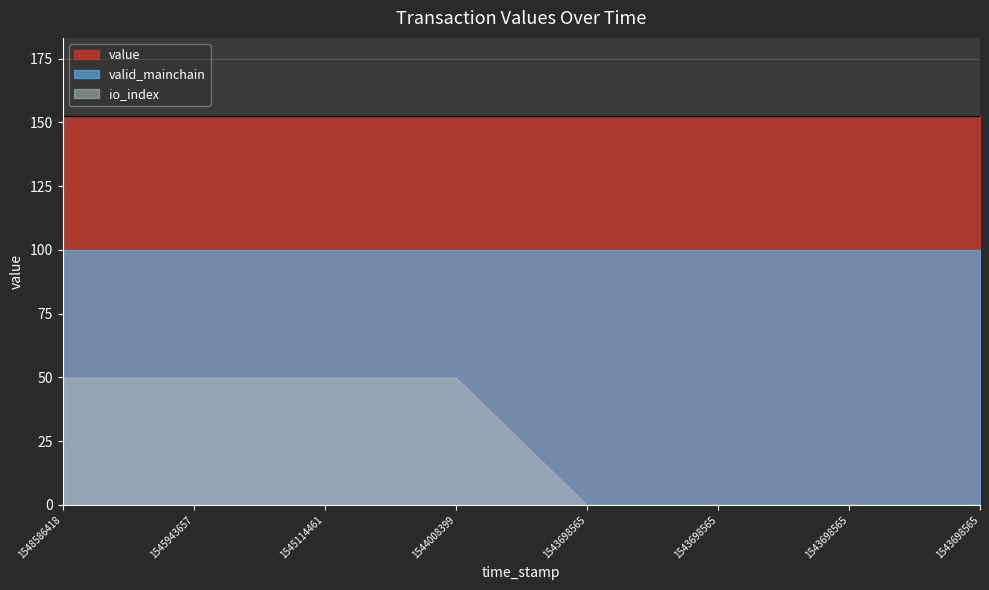

What are all the series names shown in the legend?

value, valid_mainchain, io_index